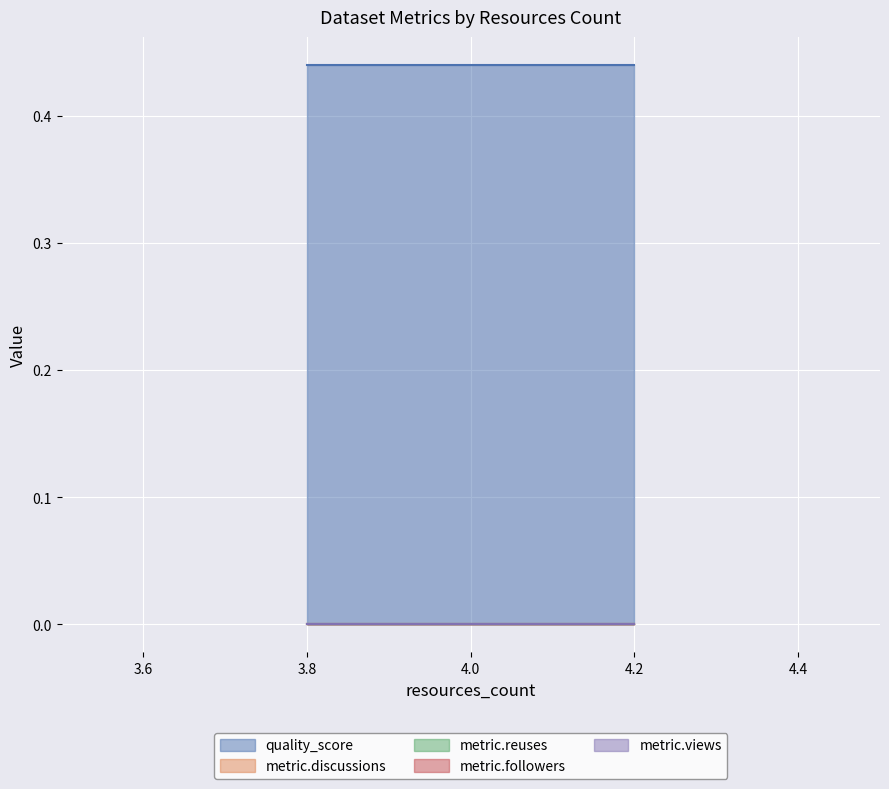

Which has a higher value, 4 or 4?

4